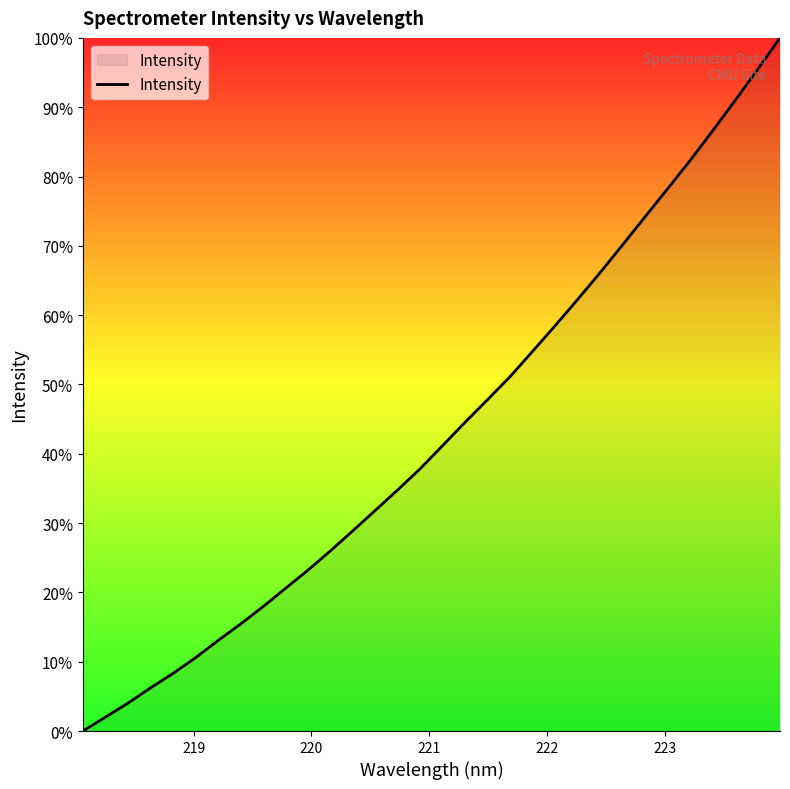

True or false: there are more than 0 points higher than both neighbors.

False